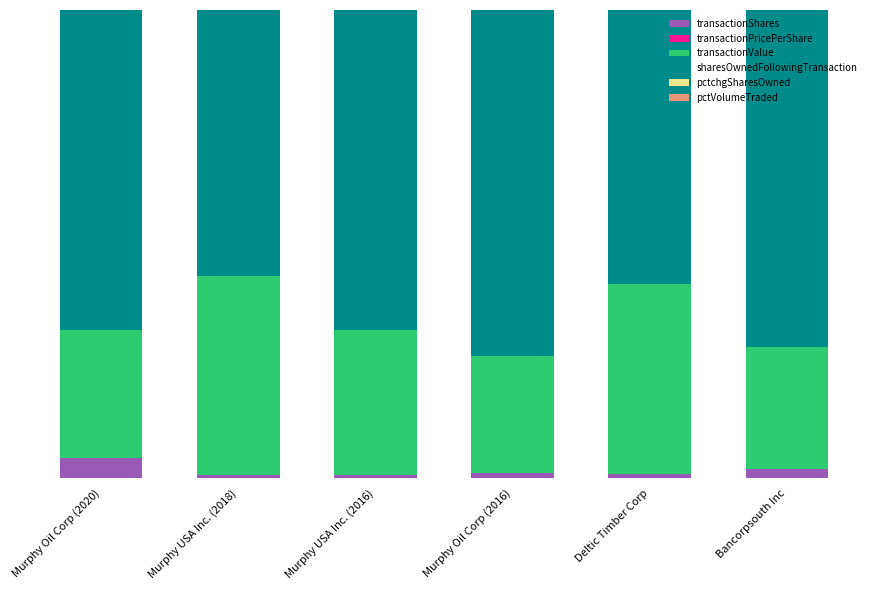

What is the label of the 4th bar from the left?

Murphy Oil Corp (2016)